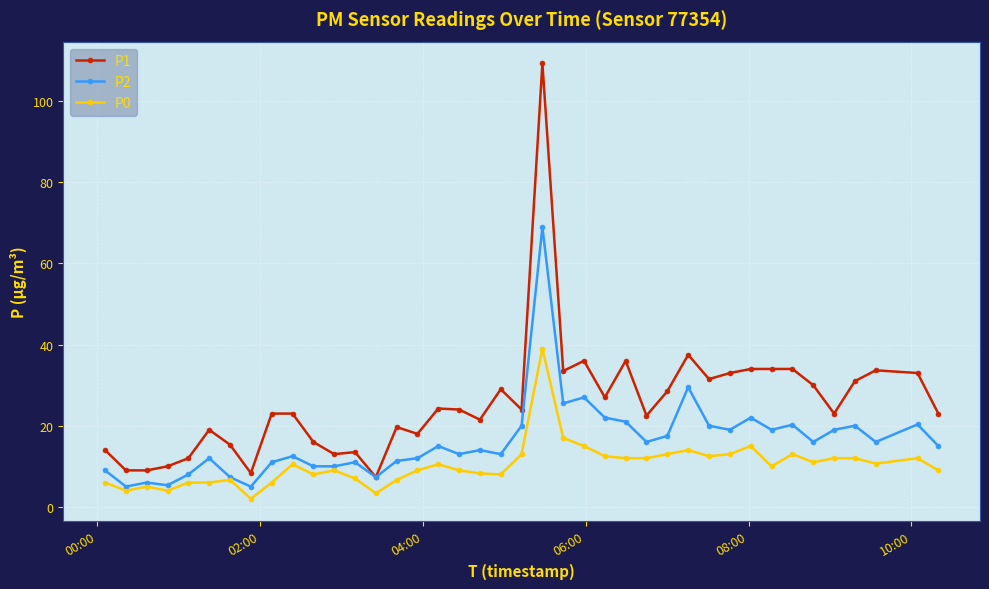

What is the maximum value shown in the chart?

109.3